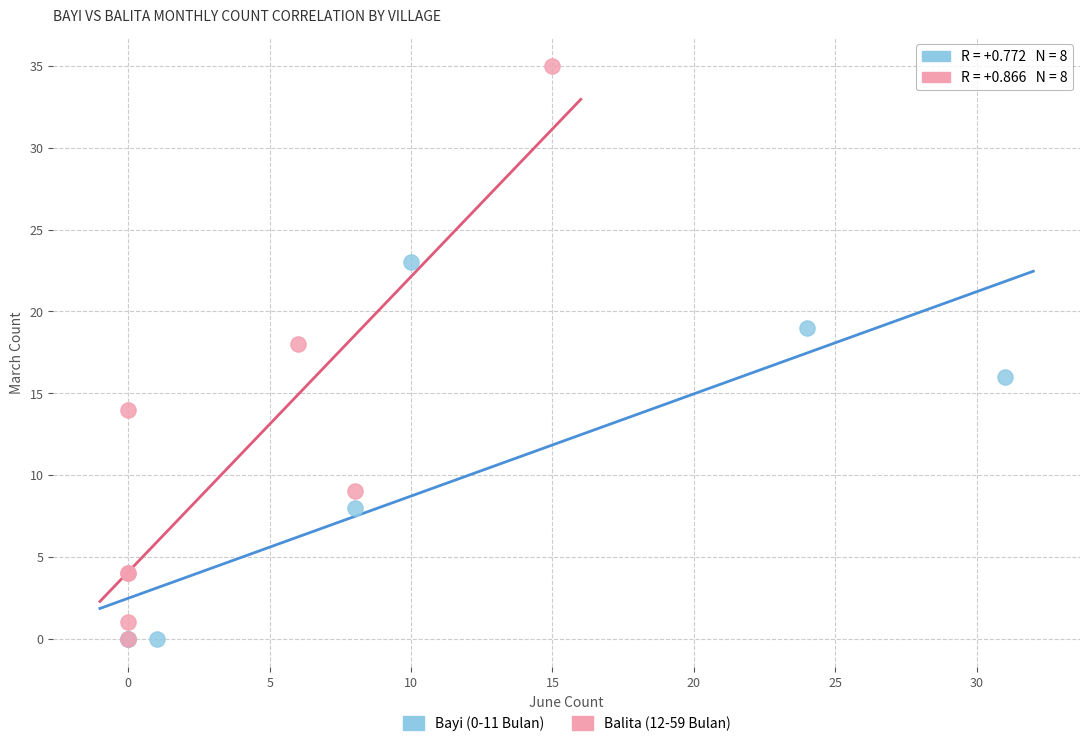

Which series contains the highest Y value?

Balita (12-59 Bulan)